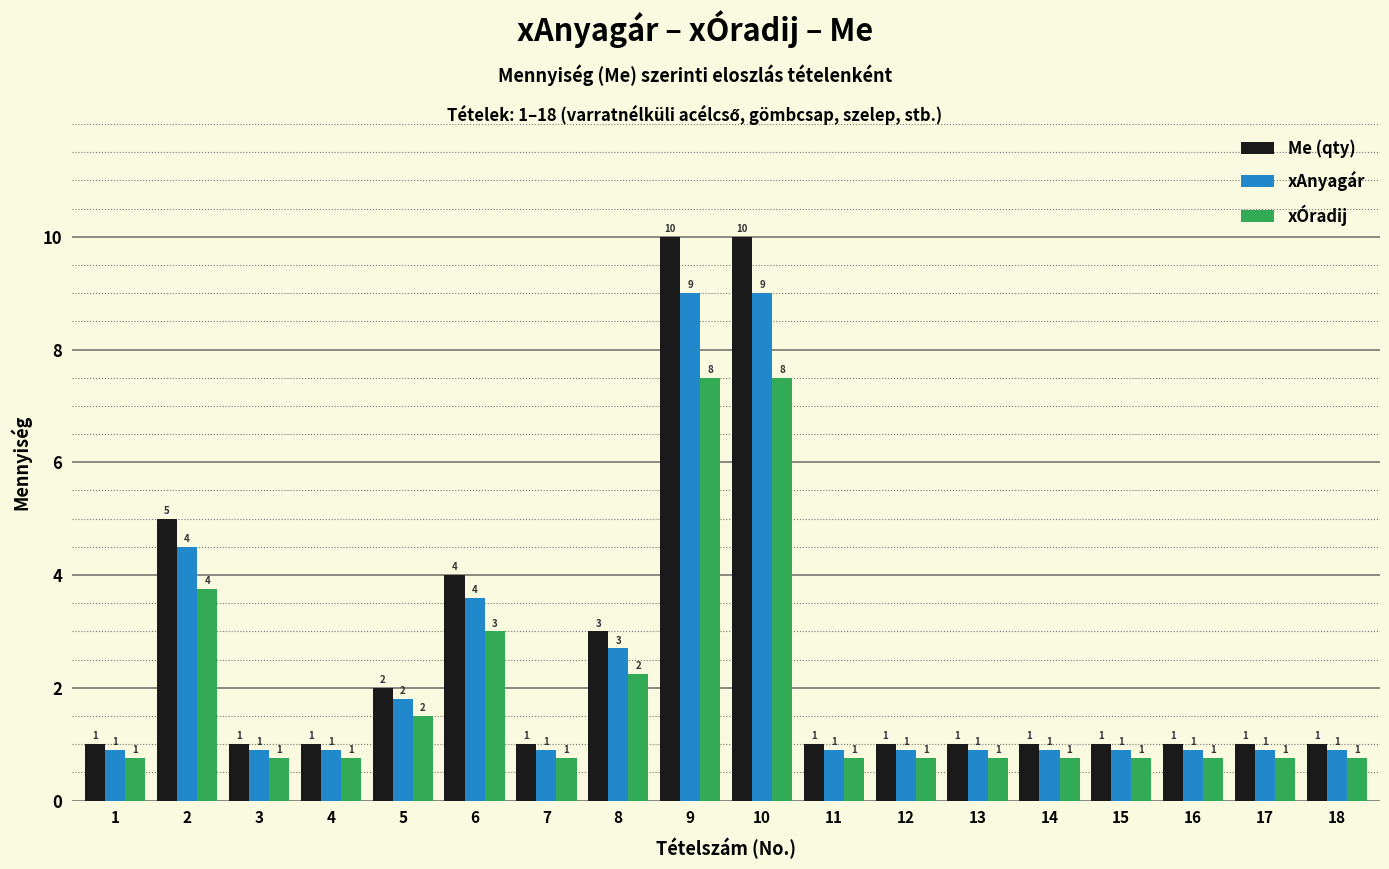

List the series in order of their peak value, highest first.

Me (qty), xAnyagár, xÓradij